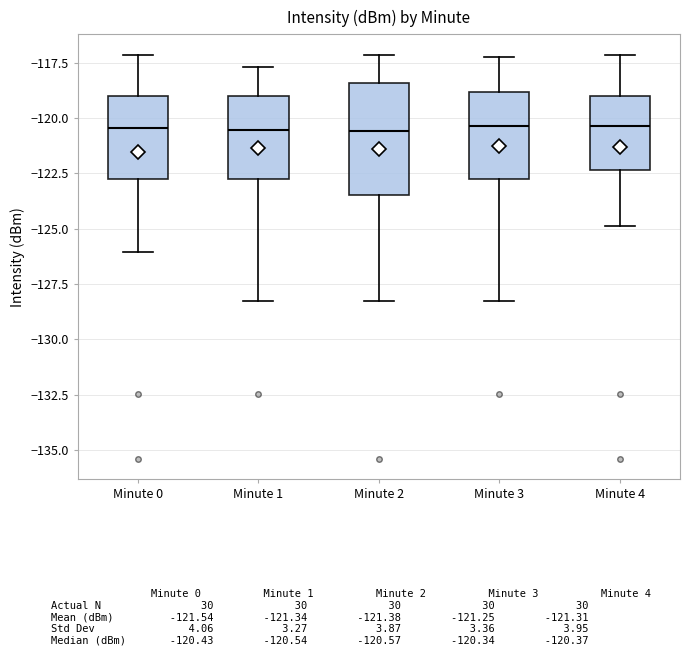

Reading left to right, transcribe this box plot: for each box, give where its median line is, the range the box spans, and where its two whiskers end, as read against the y-axis. The values are not printed on the chart, so give them approximately, as read against the axis.

Minute 0: median -120.5, box -123.0 to -119.0, whiskers -126.0 to -117.0
Minute 1: median -120.5, box -123.0 to -119.0, whiskers -128.5 to -117.5
Minute 2: median -120.5, box -123.5 to -118.5, whiskers -128.5 to -117.0
Minute 3: median -120.5, box -123.0 to -119.0, whiskers -128.5 to -117.0
Minute 4: median -120.5, box -122.5 to -119.0, whiskers -125.0 to -117.0